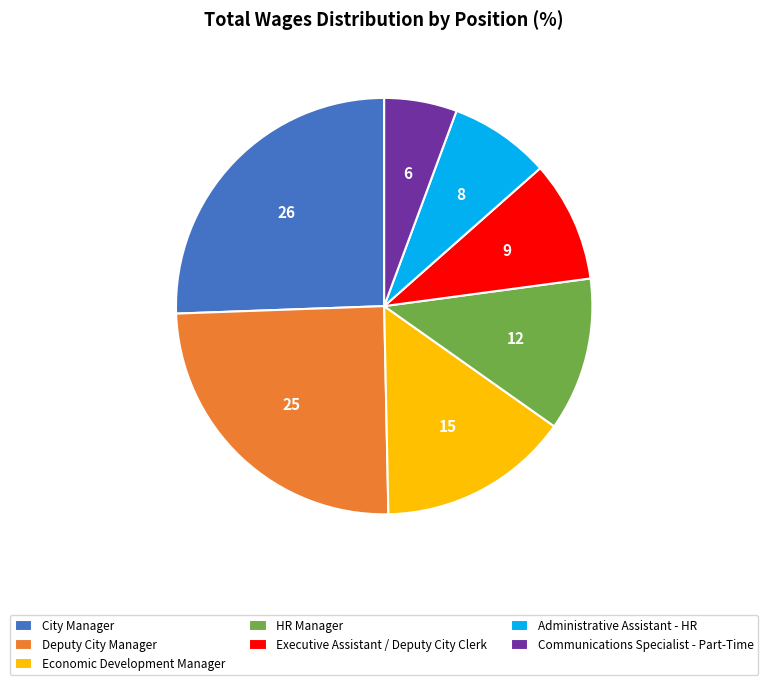

Is City Manager the majority of the pie?

No